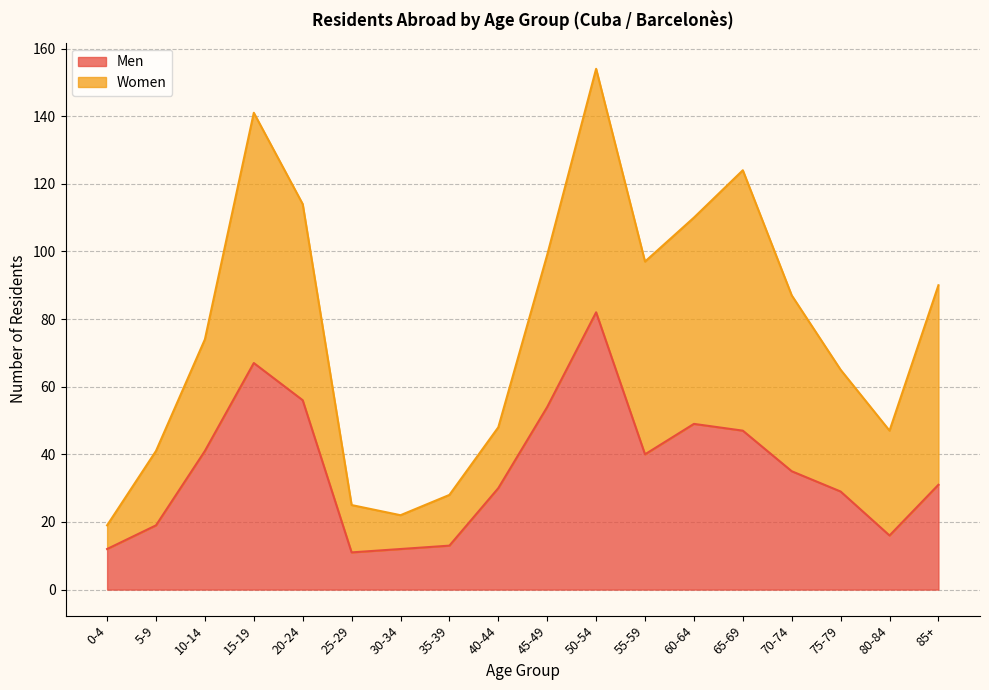

List the labels in order of value, largest first.

50-54, 15-19, 20-24, 45-49, 60-64, 65-69, 10-14, 55-59, 70-74, 85+, 40-44, 75-79, 5-9, 80-84, 35-39, 0-4, 30-34, 25-29